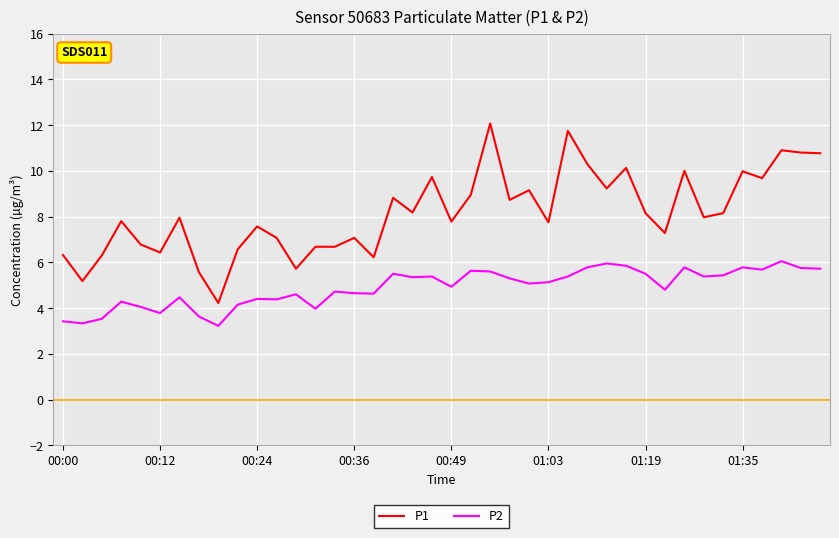

In P2, how many points are lower than both neighbors (excluding endpoints)?

12